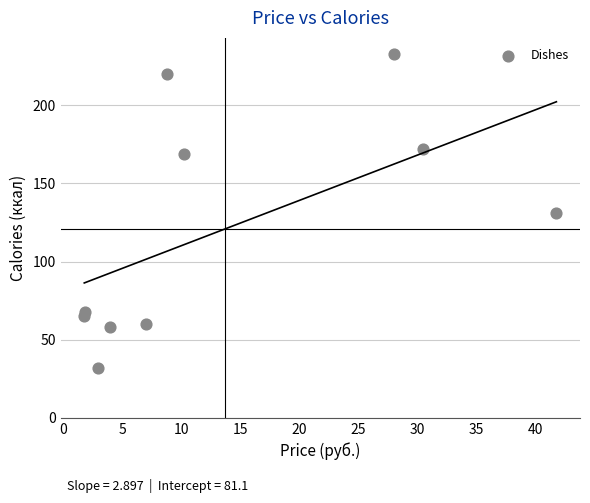

What is the average Y value?

121